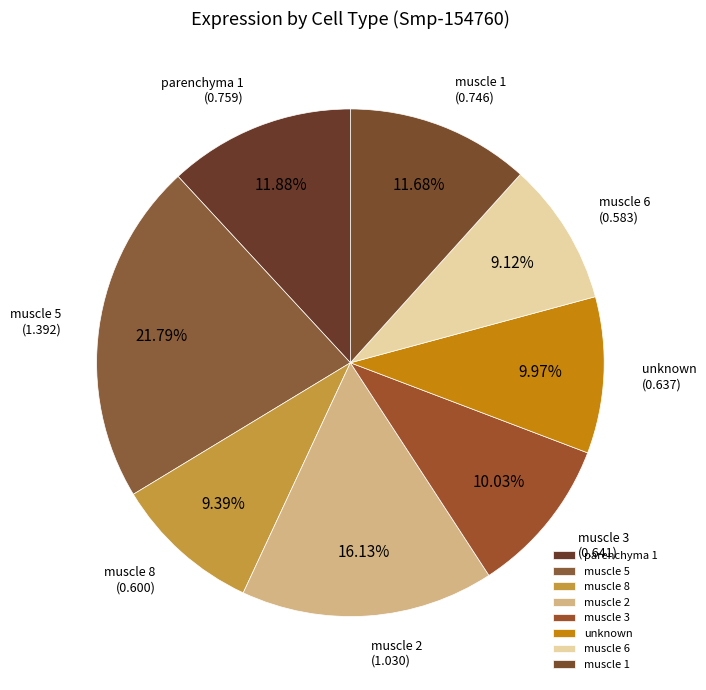

Is unknown the majority of the pie?

No